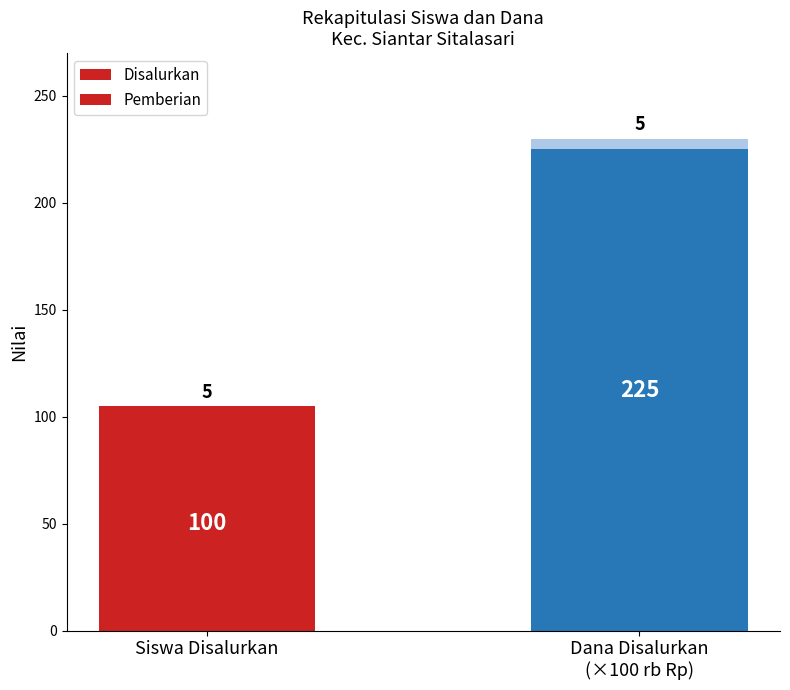

How many data points in Disalurkan are less than 225?

1